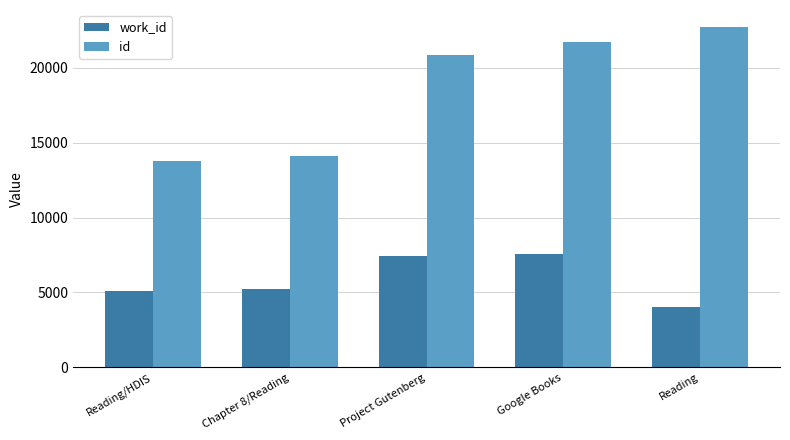

The value of work_id at Reading is 4024. True or false?

True